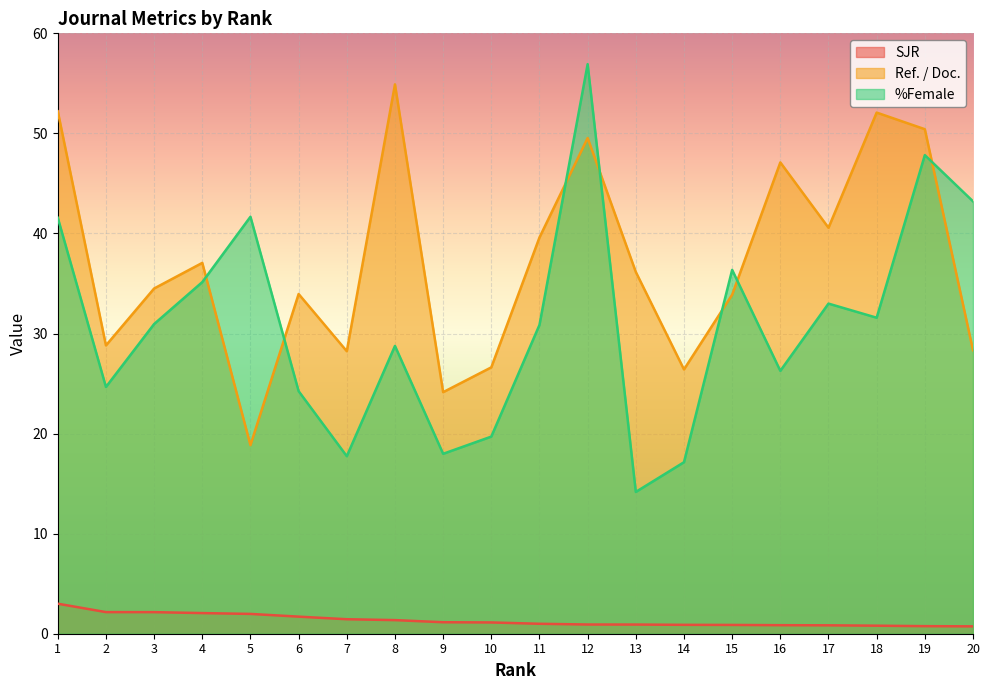

How many lines are shown in the chart?

3